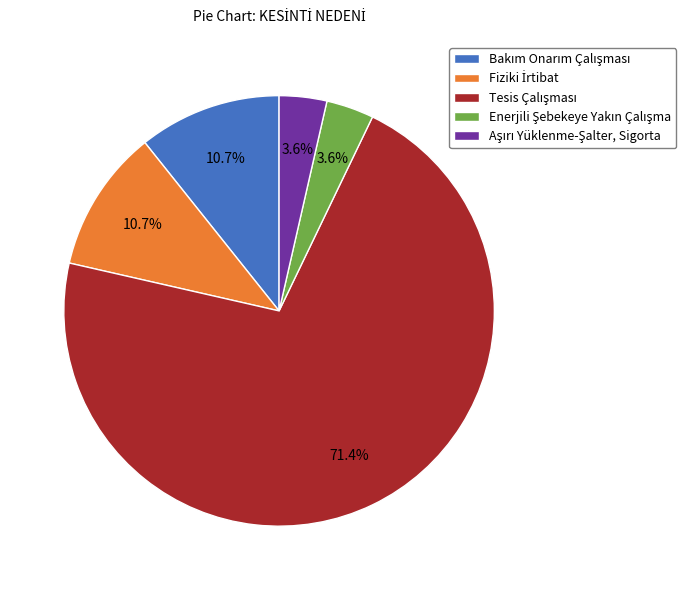

Is there a majority slice in this chart?

Yes